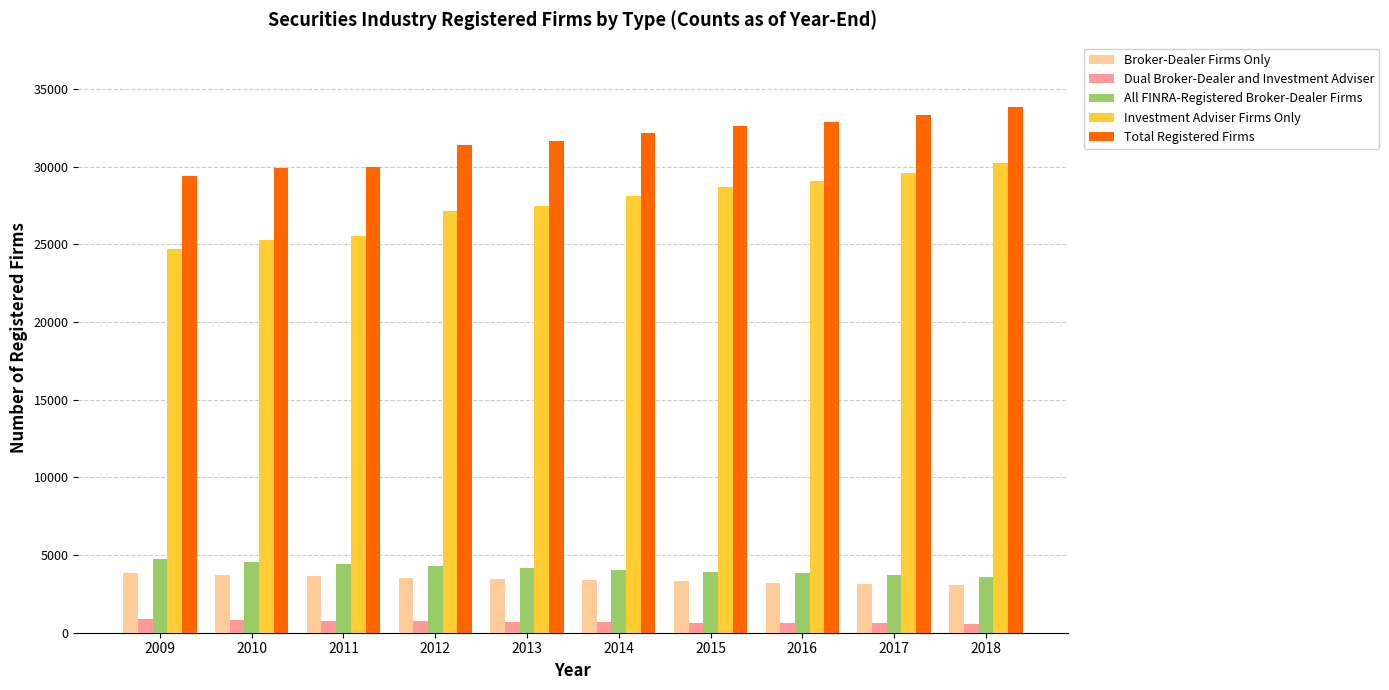

What is the lowest value of the Broker-Dealer Firms Only series?

3045